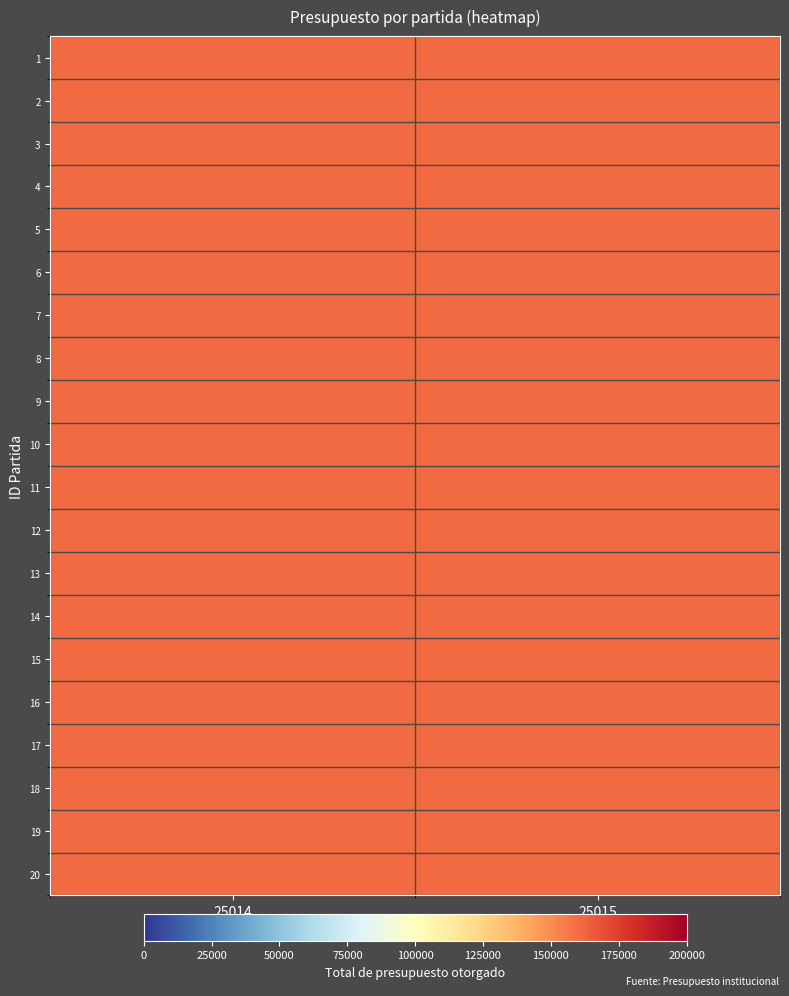

Reading left to right, what are all the values shown in this chart?

Ingresos por servicios institucionales: 0=160500	1=160500	2=160500	3=160500	4=160500	5=160500	6=160500	7=160500	8=160500	9=160500	10=160500	11=160500	12=160500	13=160500	14=160500	15=160500	16=160500	17=160500	18=160500	19=160500
ID_rows: 0=1	1=2	2=3	3=4	4=5	5=6	6=7	7=8	8=9	9=10	10=11	11=12	12=13	13=14	14=15	15=16	16=17	17=18	18=19	19=20